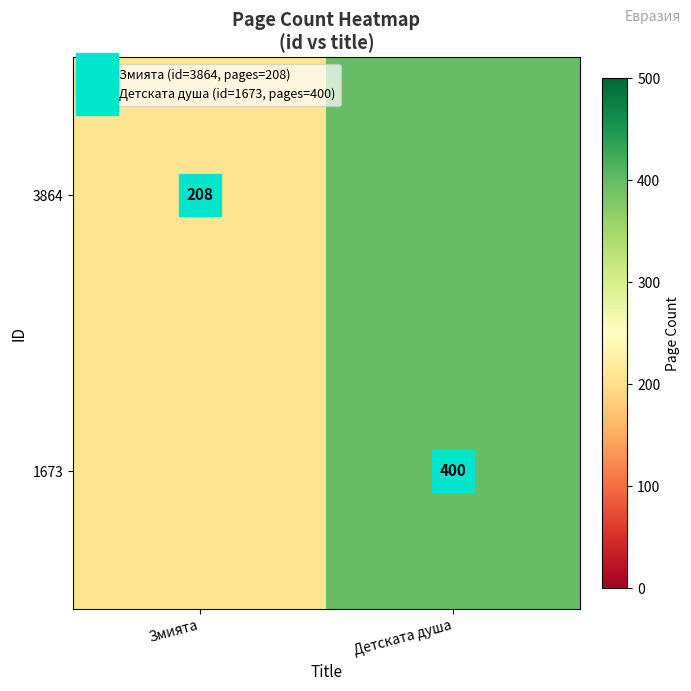

The value of 3864 at Змията is 208. True or false?

True